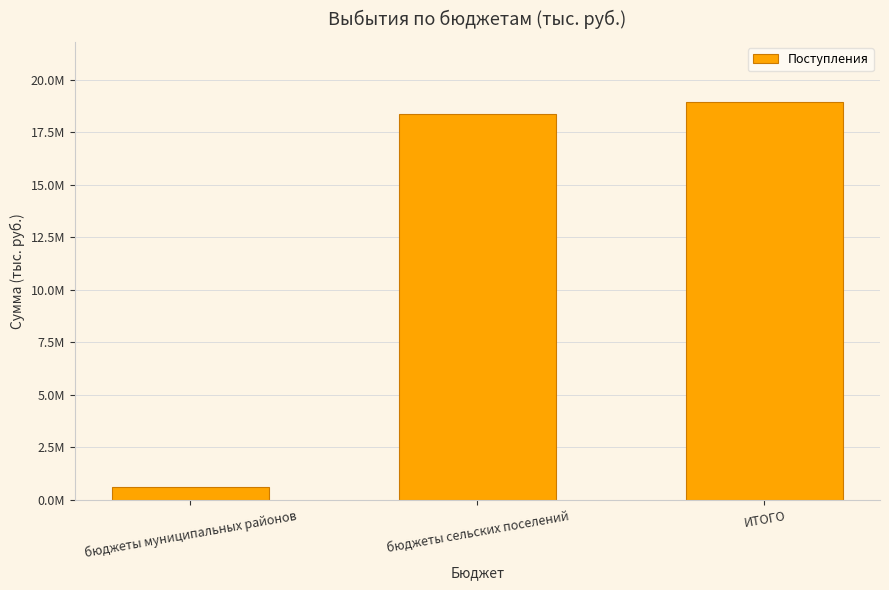

Reading left to right, list all the values displayed in this chart.

бюджеты муниципальных районов=592488.2	бюджеты сельских поселений=18375046.7	ИТОГО=18967534.9